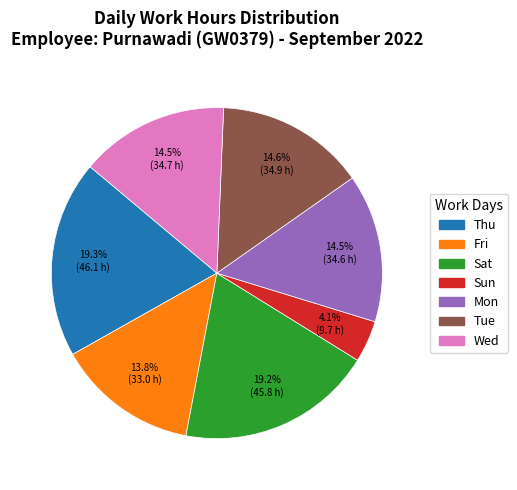

How many segments does this pie chart have?

7